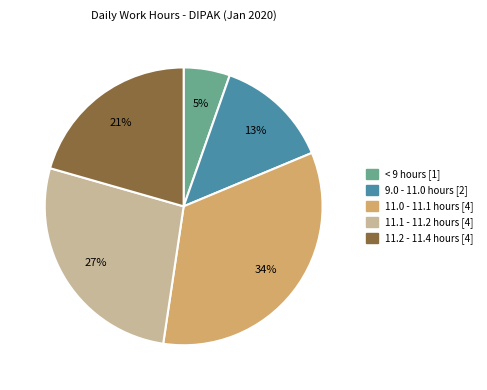

Is there any slice that represents more than half of the pie?

No